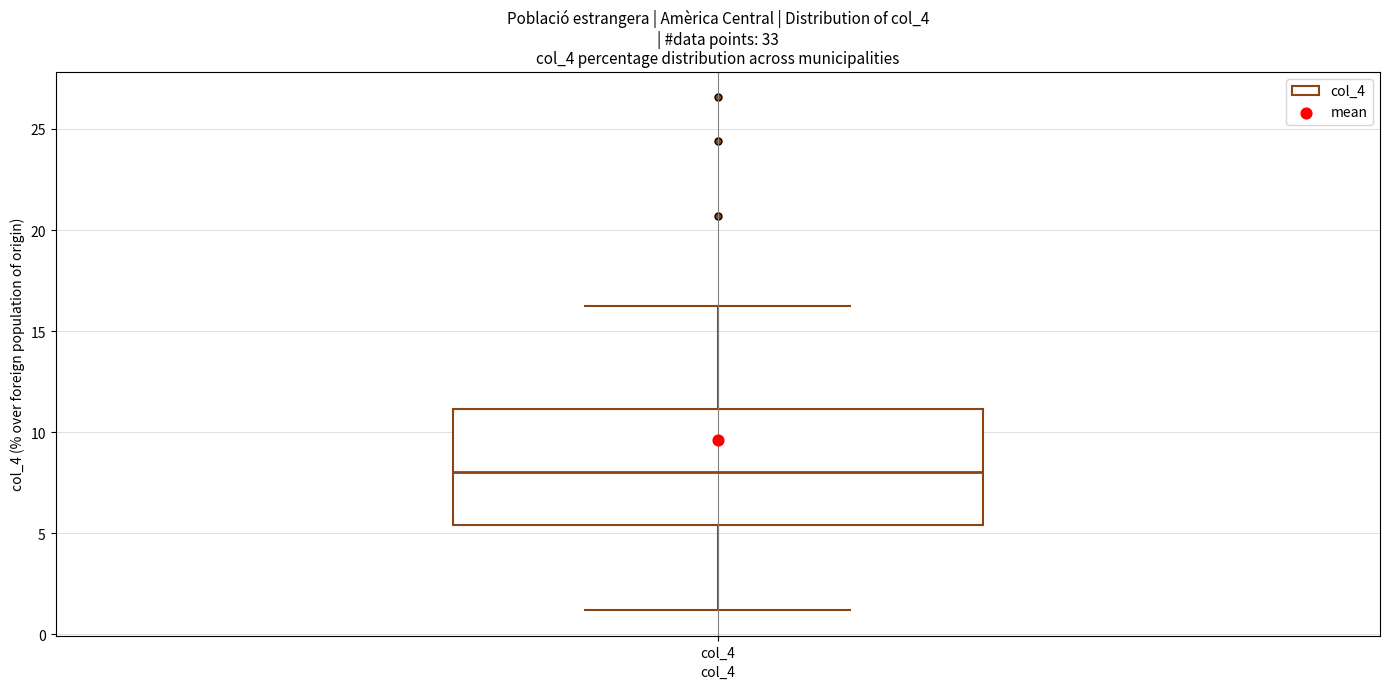

Where does the upper whisker of the box for col_4 end on the y-axis? The values are not printed on the chart, so give them approximately, as read against the axis.

16.0